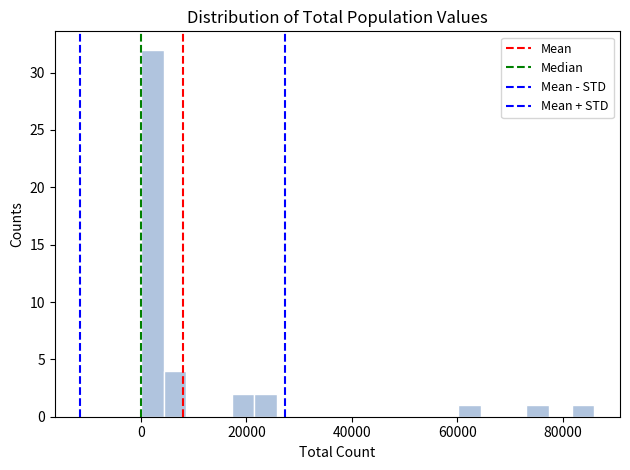

Read against the x-axis, roughly where is the centre of the tallest bar?

2000